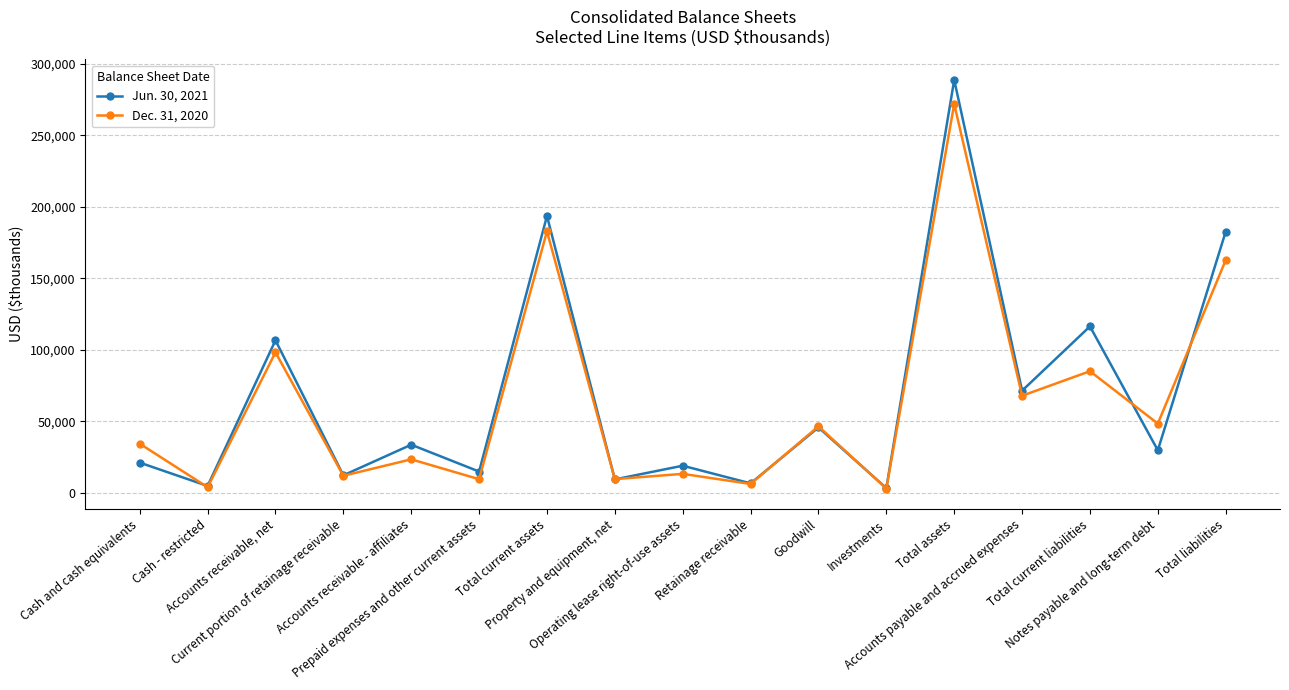

What is the maximum value for Dec. 31, 2020?

271999